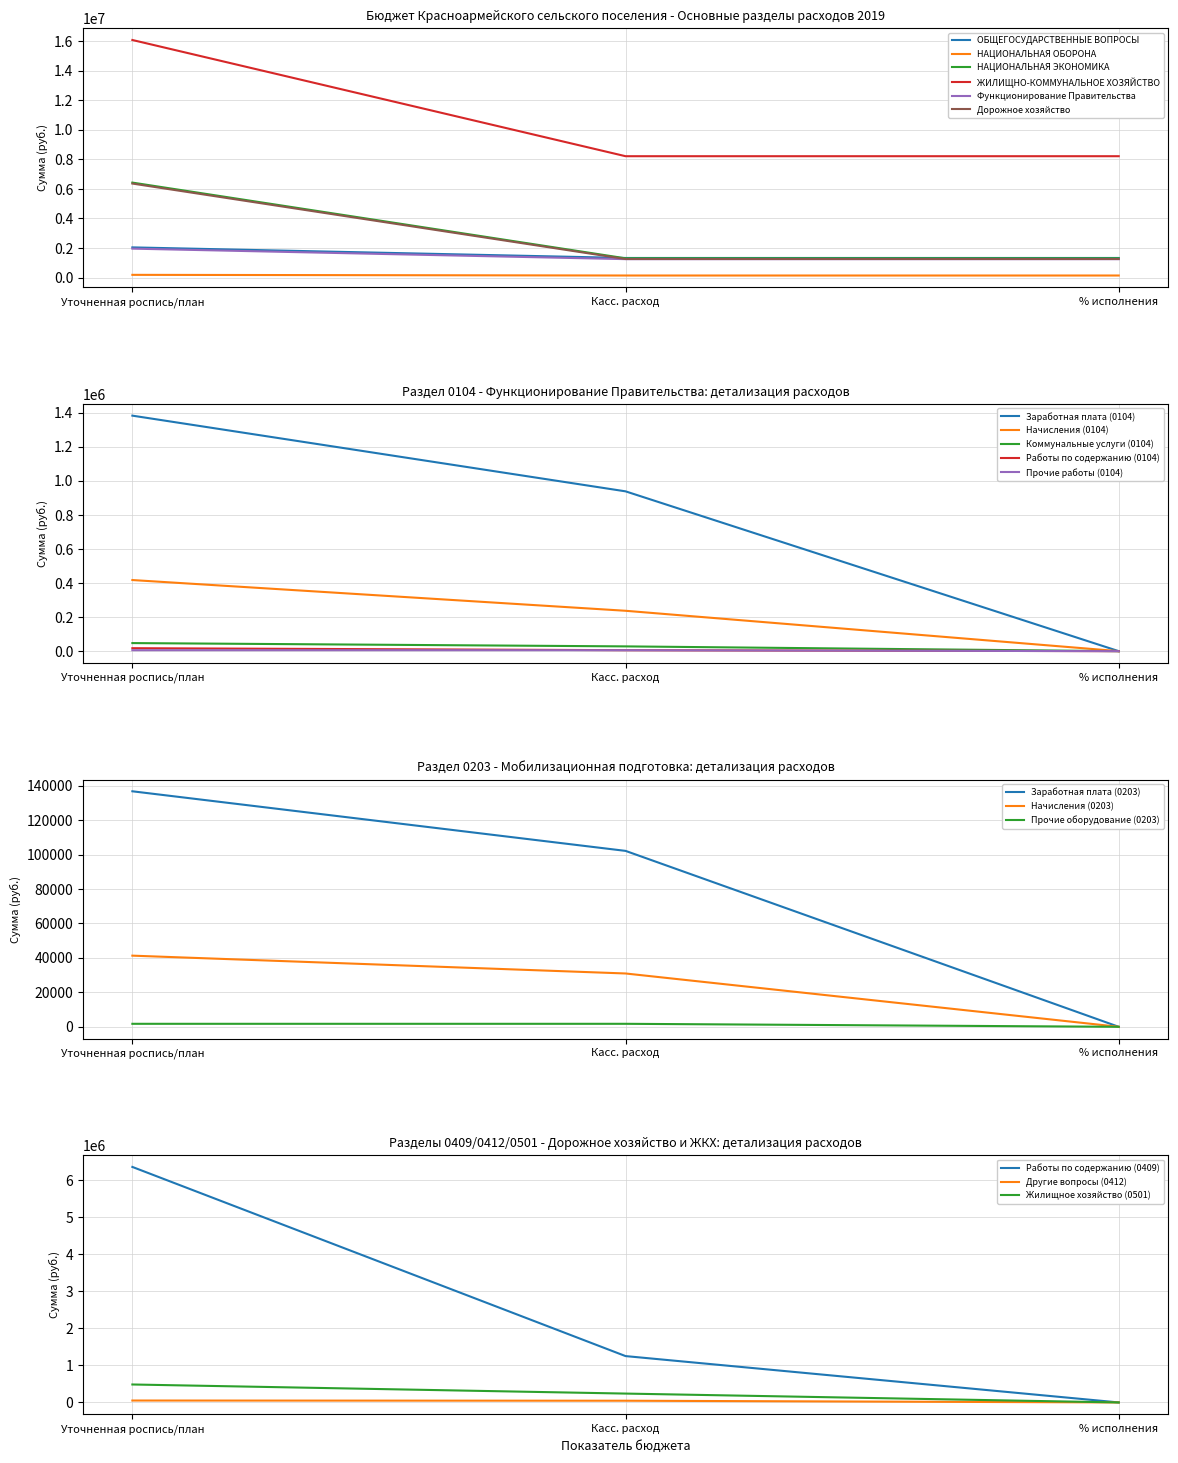

At which label is Дорожное хозяйство closest to 8700?

Касс. расход